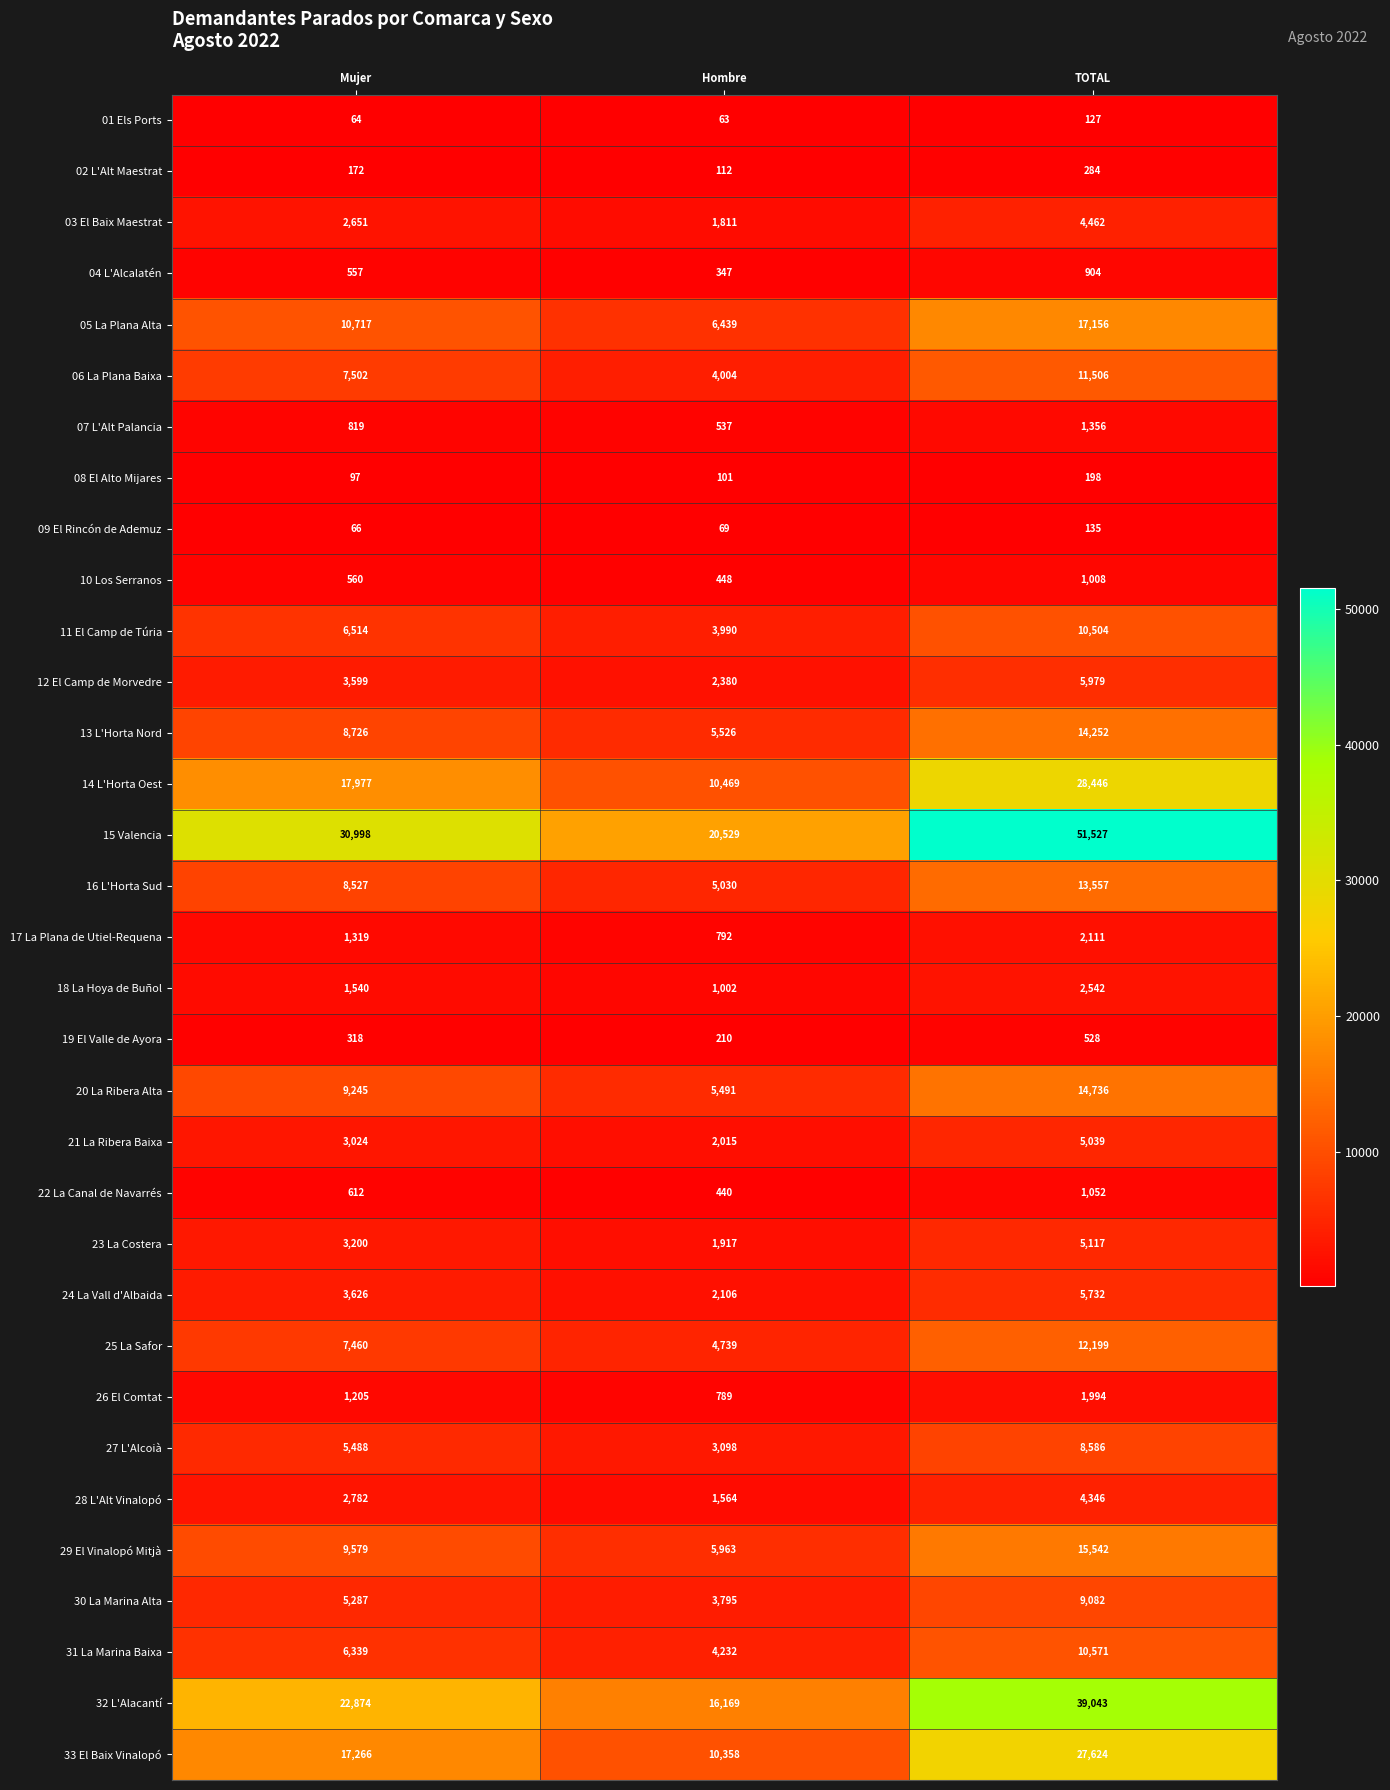

Which series has the largest range (max minus min)?

15 Valencia